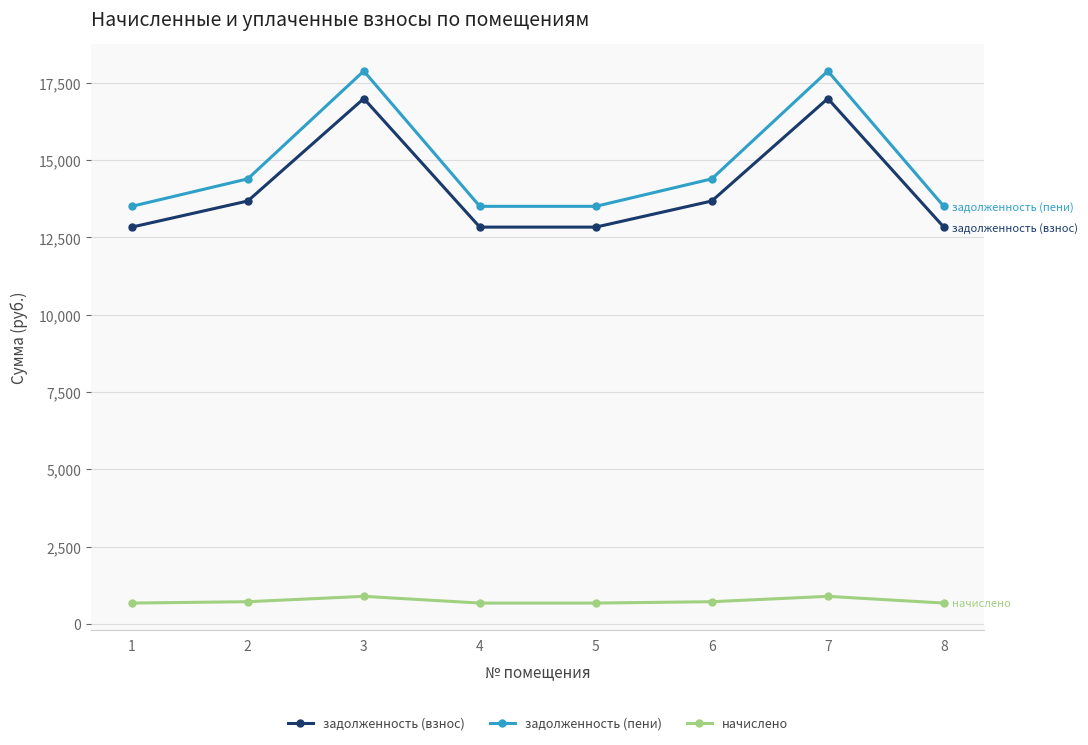

At 5, list the series in order from largest to smallest.

задолженность (пени), задолженность (взнос), начислено